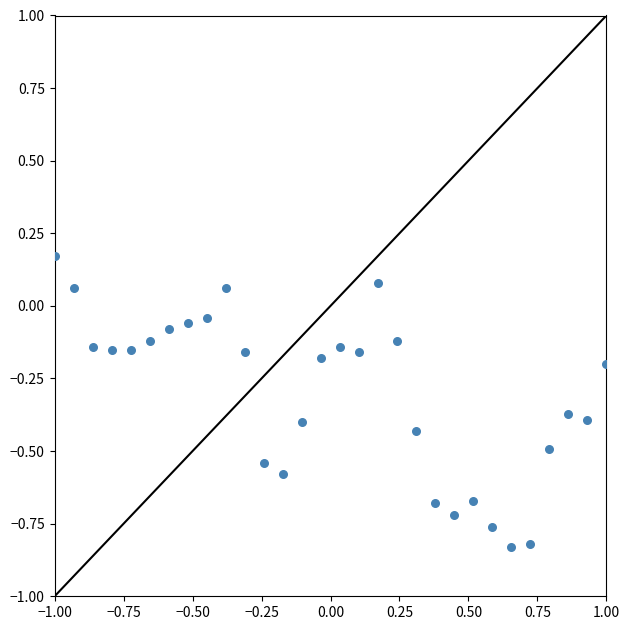

What is the range of X values (max minus min)?

2.0